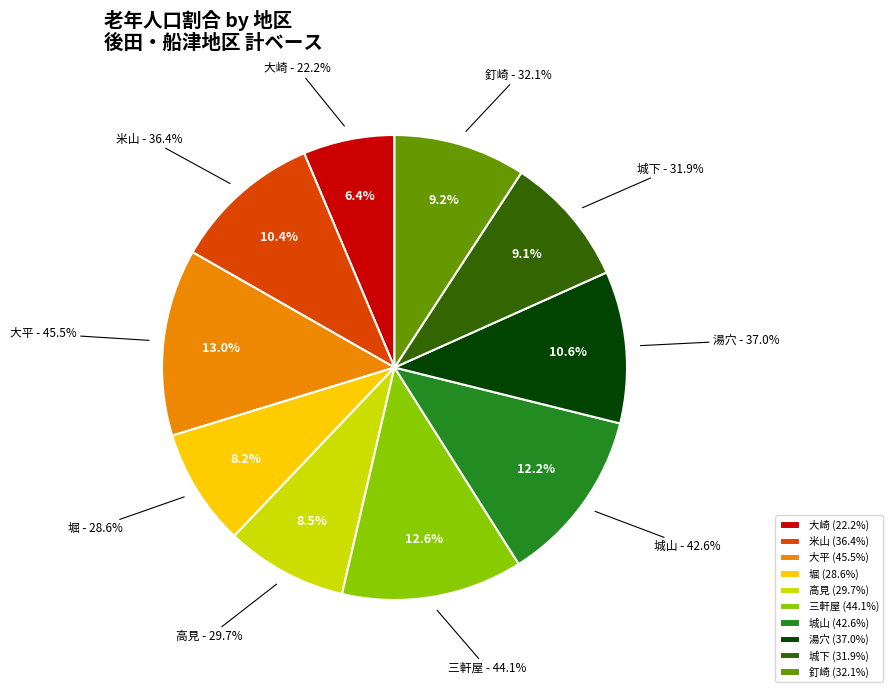

Do 城下 and 釘崎 together represent more than half of the pie?

No